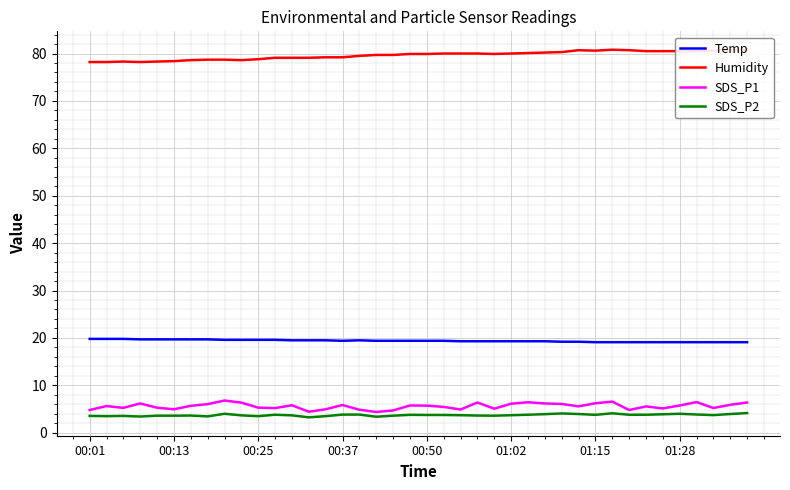

Is it true that SDS_P1 equals 1.7 at 8?

False